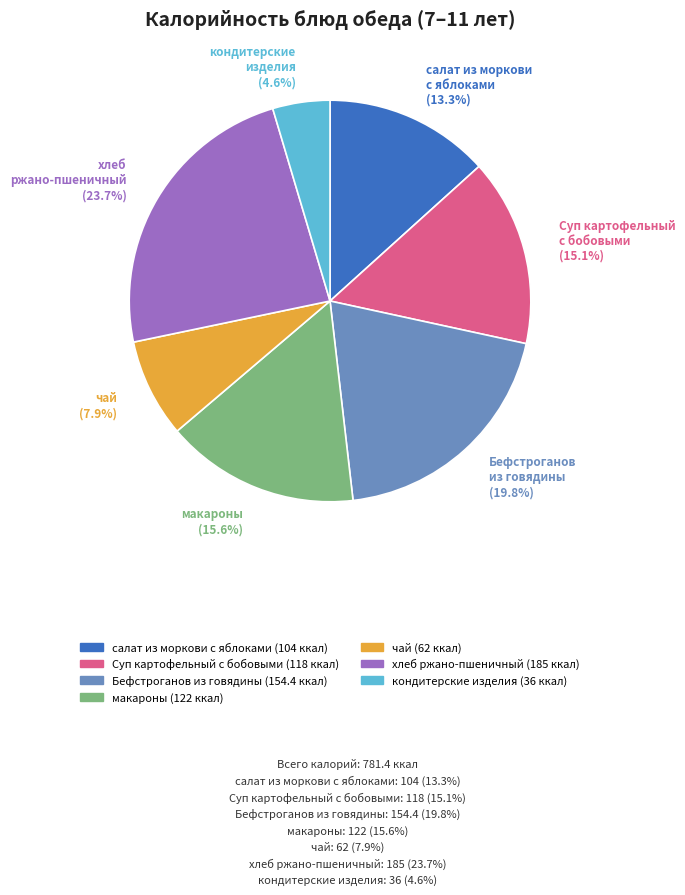

Is the sum of Суп картофельный с бобовыми (15.1%) and салат из моркови с яблоками (13.3%) greater than half?

No